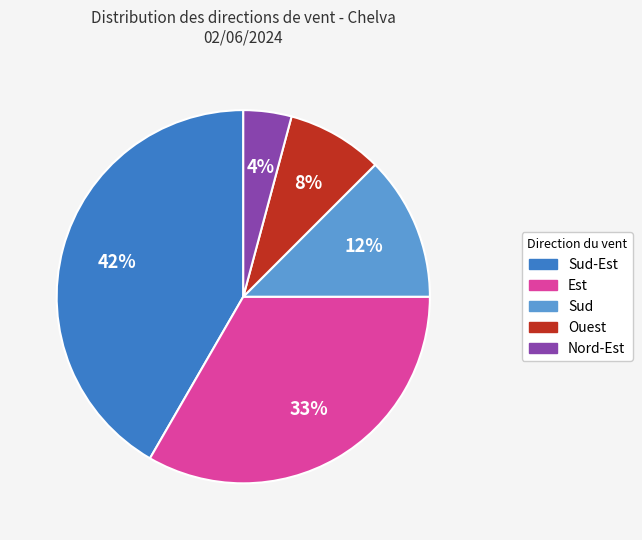

Does any single category account for the majority?

No